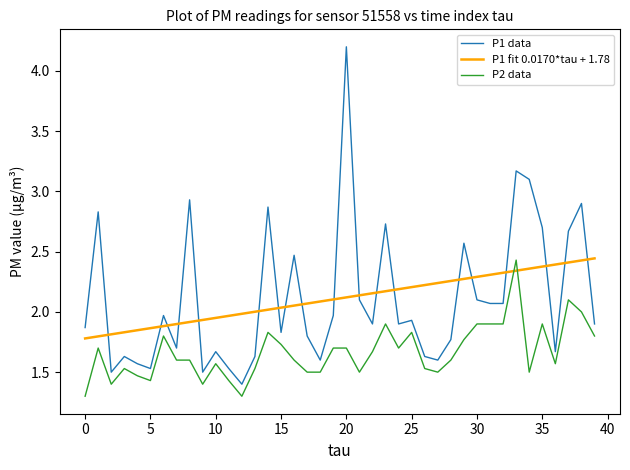

What is the difference between the maximum and minimum values in the P1 fit 0.0170*tau + 1.78 series?

0.7